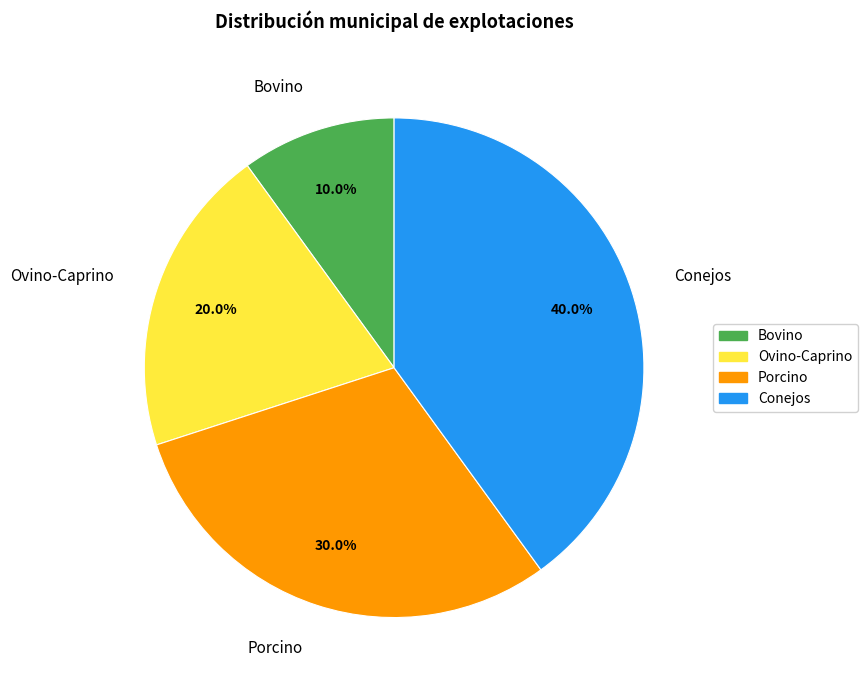

To the nearest percent, what is the difference between the Bovino and Porcino slice percentages?

20%